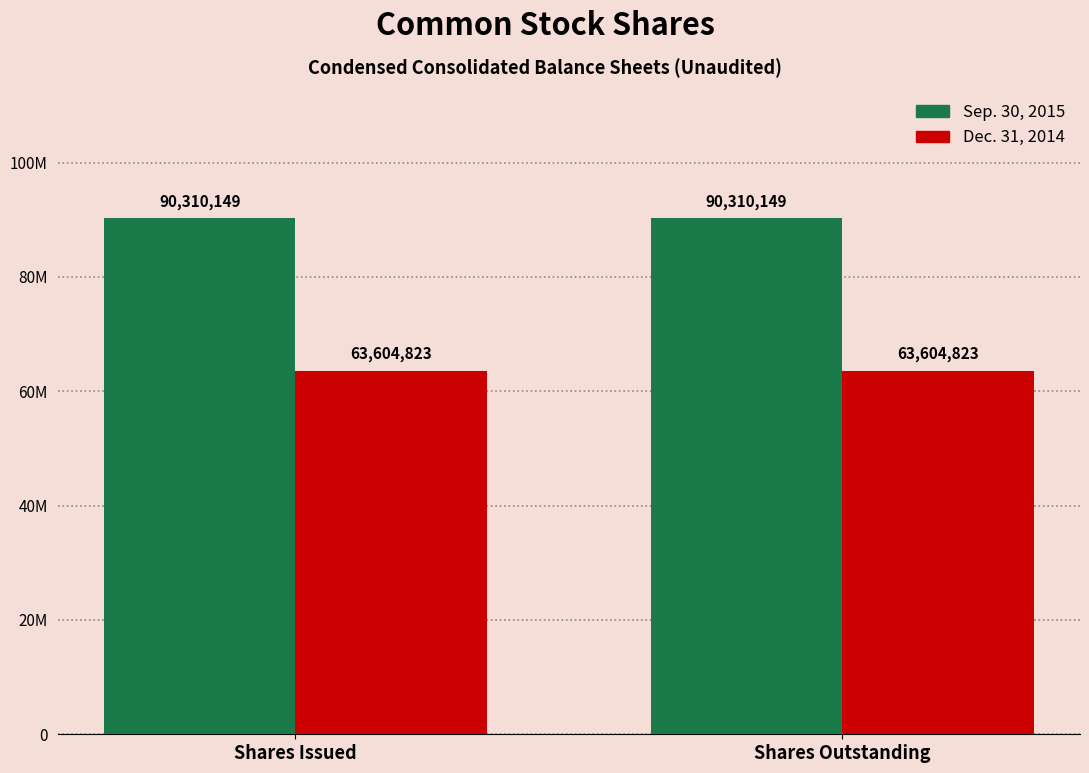

Are the bars horizontal?

No